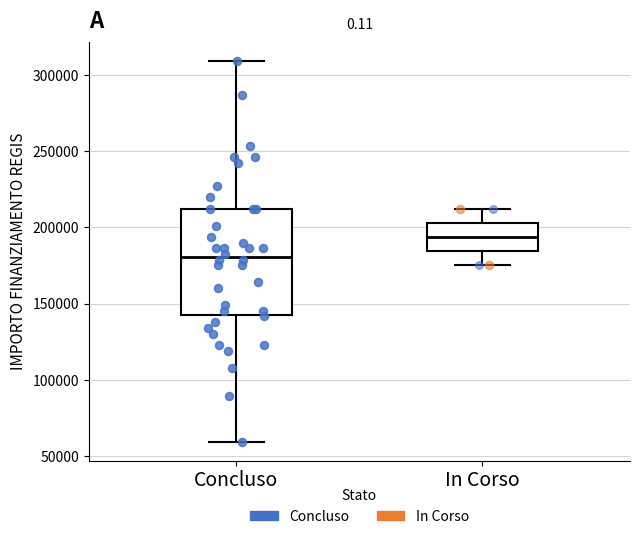

Where does the median line of the box for Concluso sit on the y-axis? The values are not printed on the chart, so give them approximately, as read against the axis.

180000